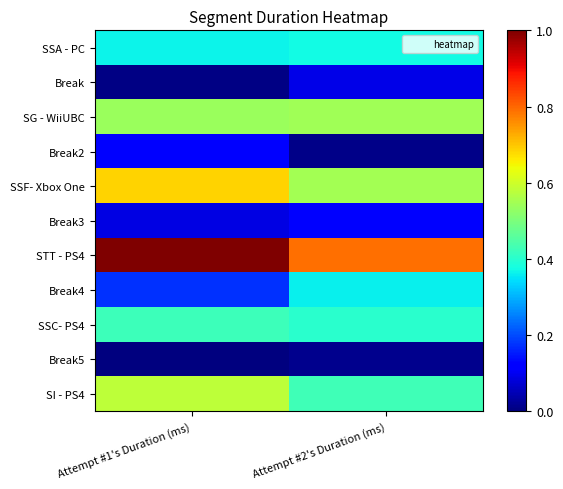

Between Attempt #1's Duration (ms) and Attempt #2's Duration (ms), which is larger?

Attempt #2's Duration (ms)